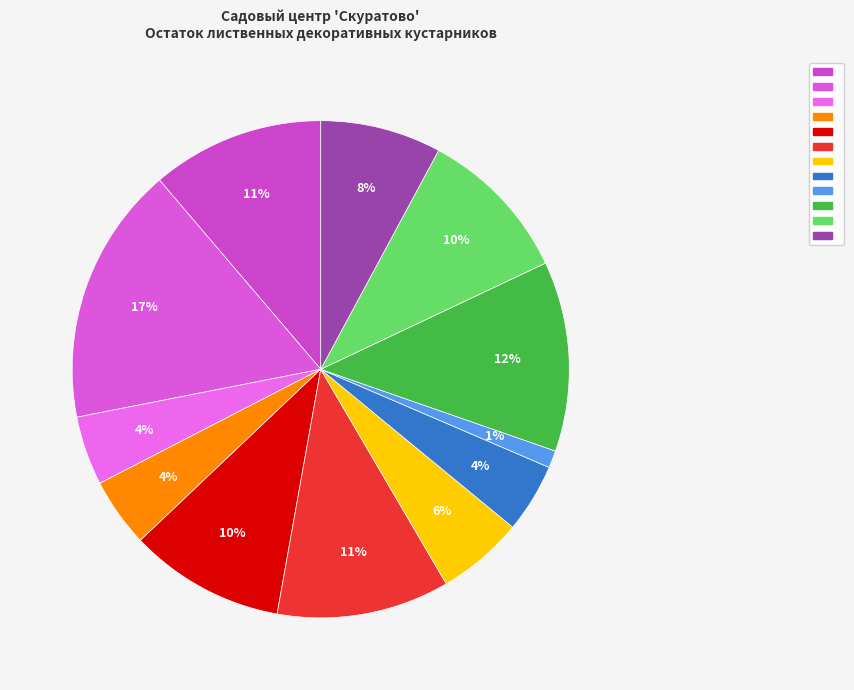

To the nearest percent, what is the average slice percentage?

8%